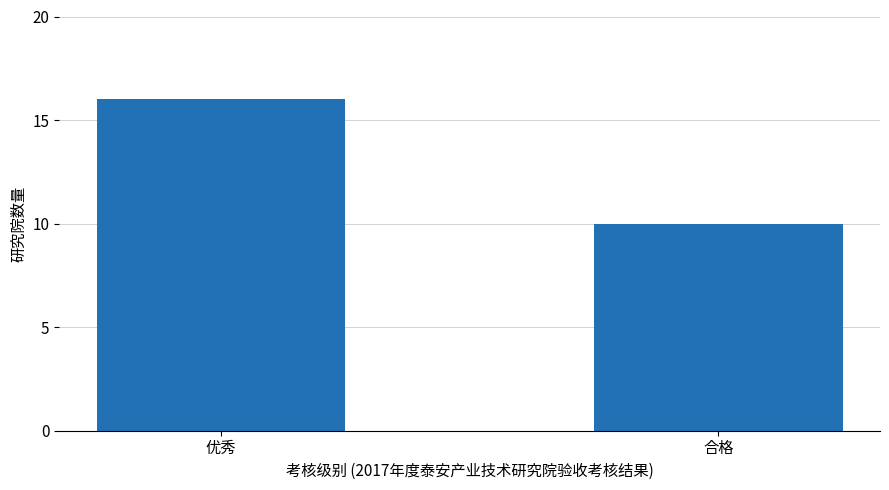

Reading left to right, what are all the values shown in this chart?

16	10